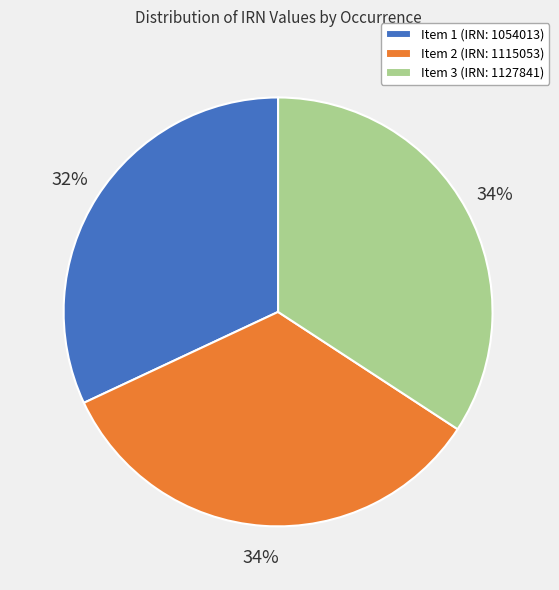

To the nearest percent, what is the difference between the largest and smallest slice percentages?

2%